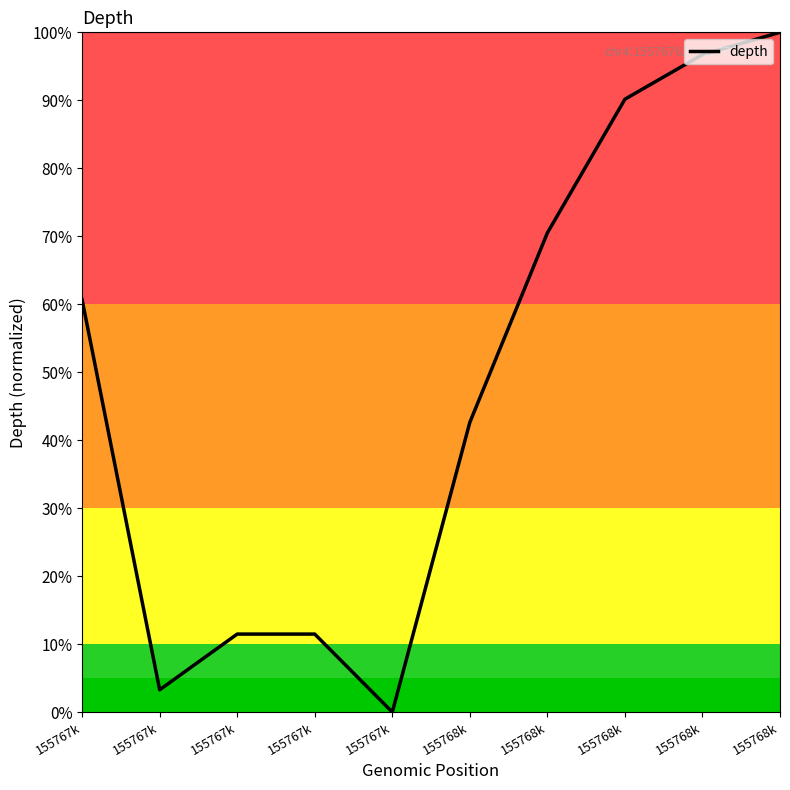

Rank the categories by value from lowest to highest.

155767k, 155767k, 155767k, 155767k, 155768k, 155767k, 155768k, 155768k, 155768k, 155768k